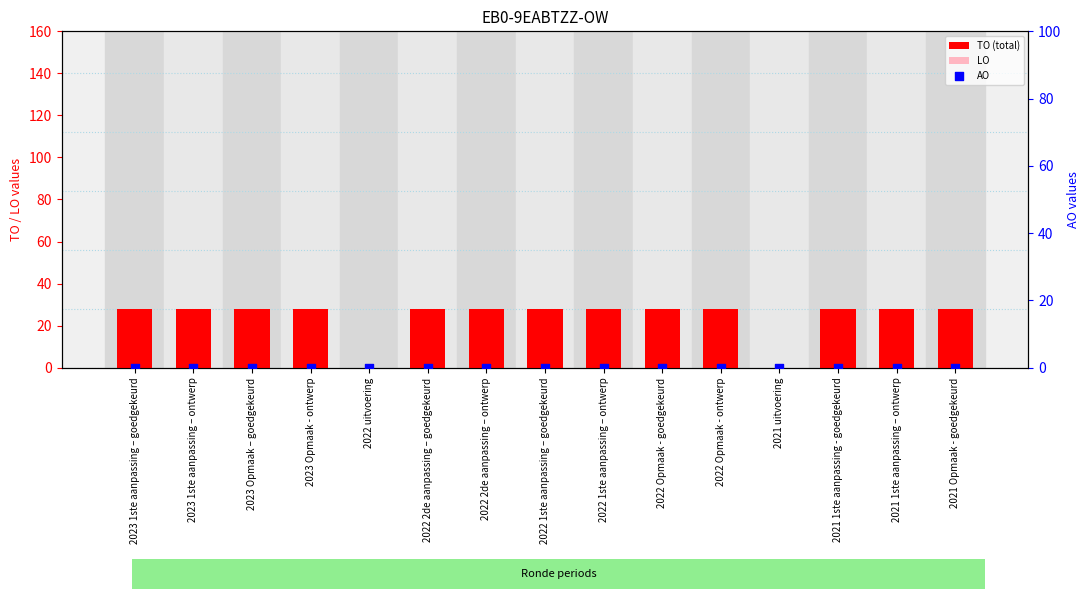

Which series has the widest spread of Y values?

TO (total)